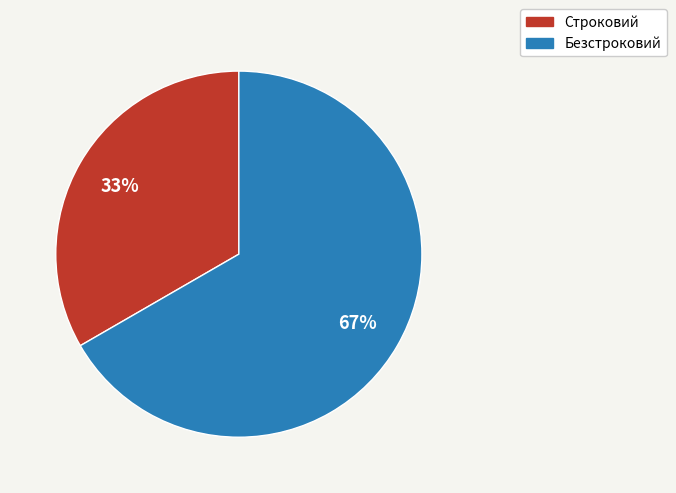

To the nearest percent, what portion does Безстроковий represent?

67%